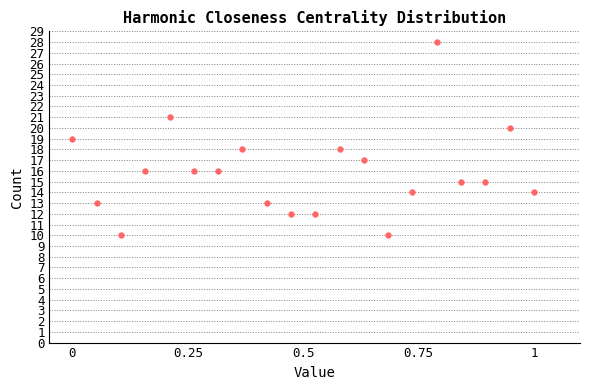

What is the range of Y values (max minus min)?

18